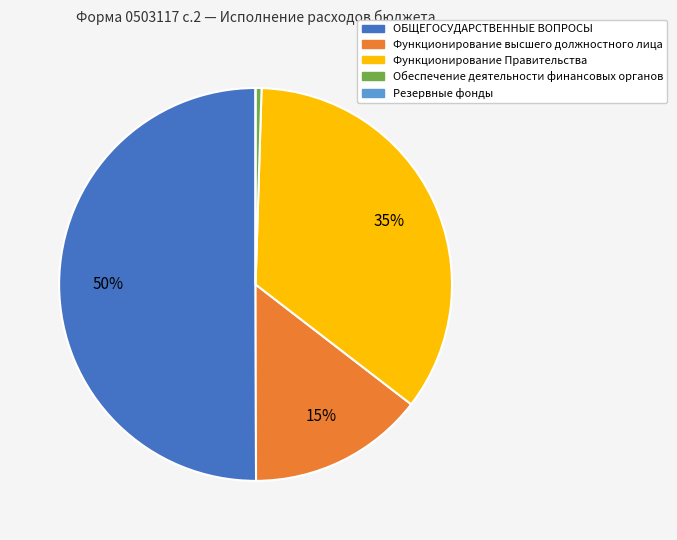

True or false: Обеспечение деятельности финансовых органов accounts for 0% of the total.

True